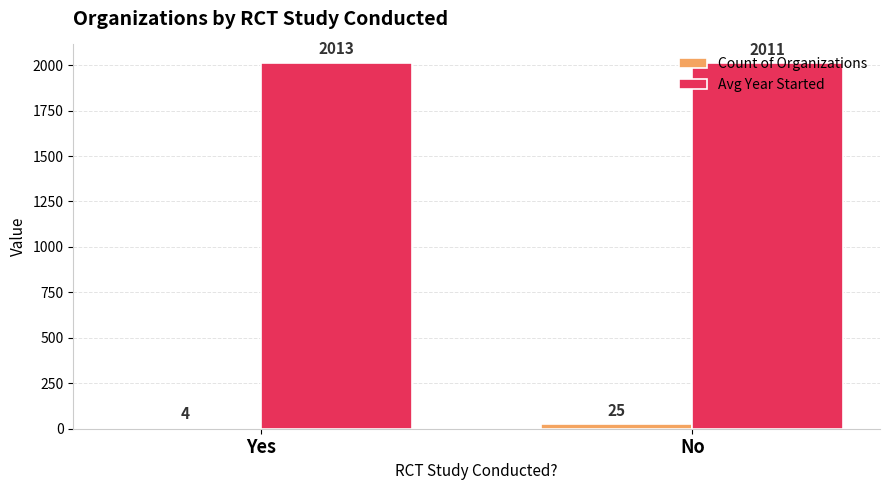

The value of Count of Organizations at Yes is 4. True or false?

True